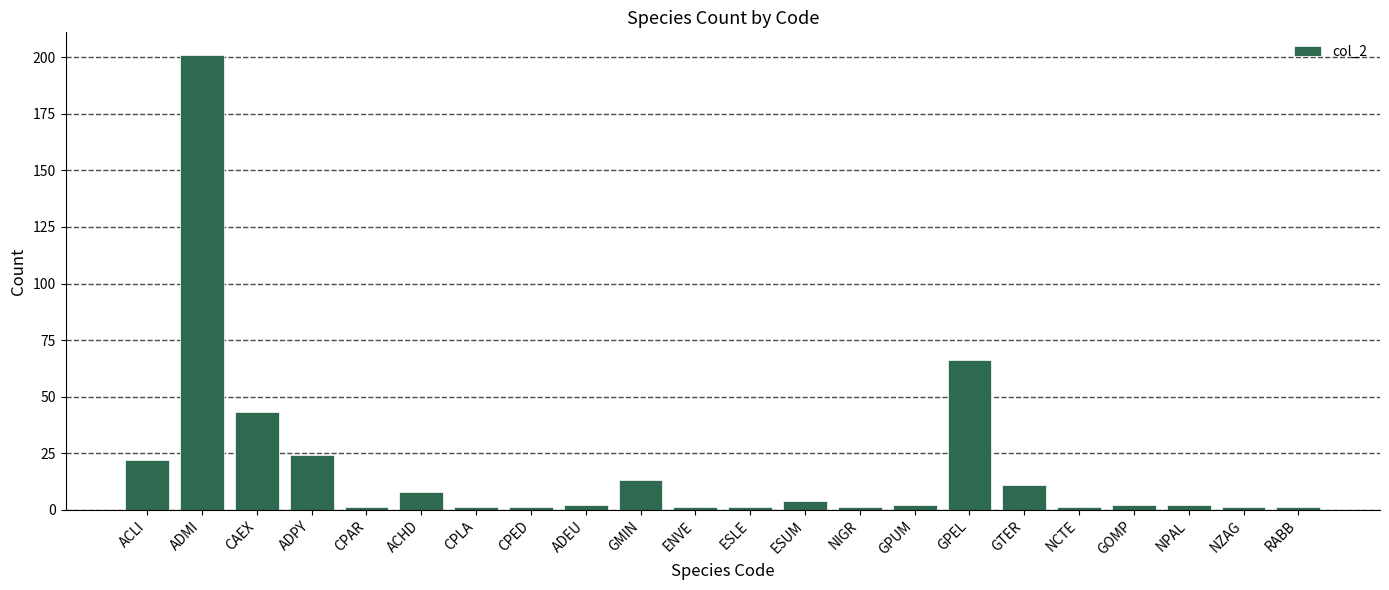

Reading left to right, list all the values displayed in this chart.

ACLI=22	ADMI=201	CAEX=43	ADPY=24	CPAR=1	ACHD=8	CPLA=1	CPED=1	ADEU=2	GMIN=13	ENVE=1	ESLE=1	ESUM=4	NIGR=1	GPUM=2	GPEL=66	GTER=11	NCTE=1	GOMP=2	NPAL=2	NZAG=1	RABB=1